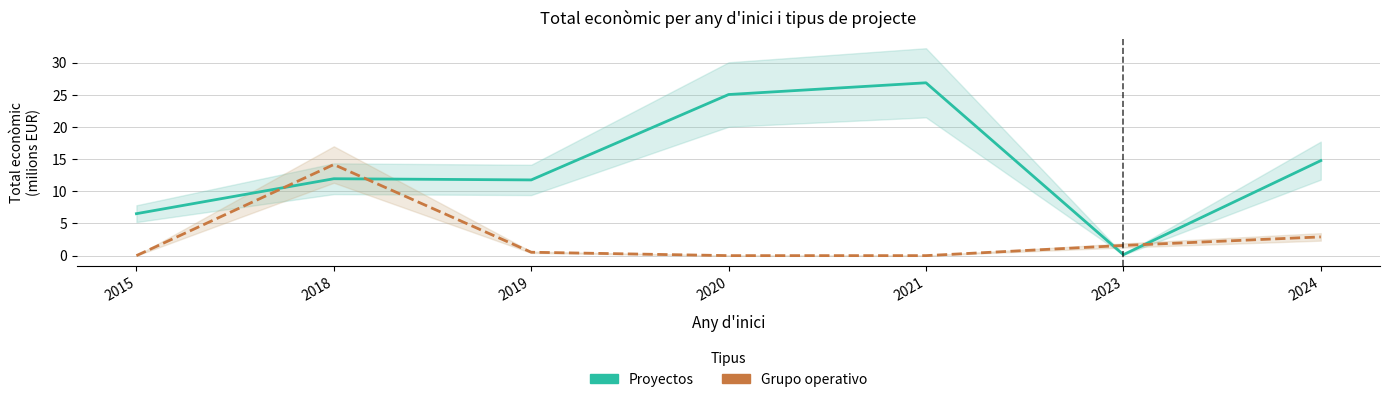

What is the total value across all series at 2015?

6.5